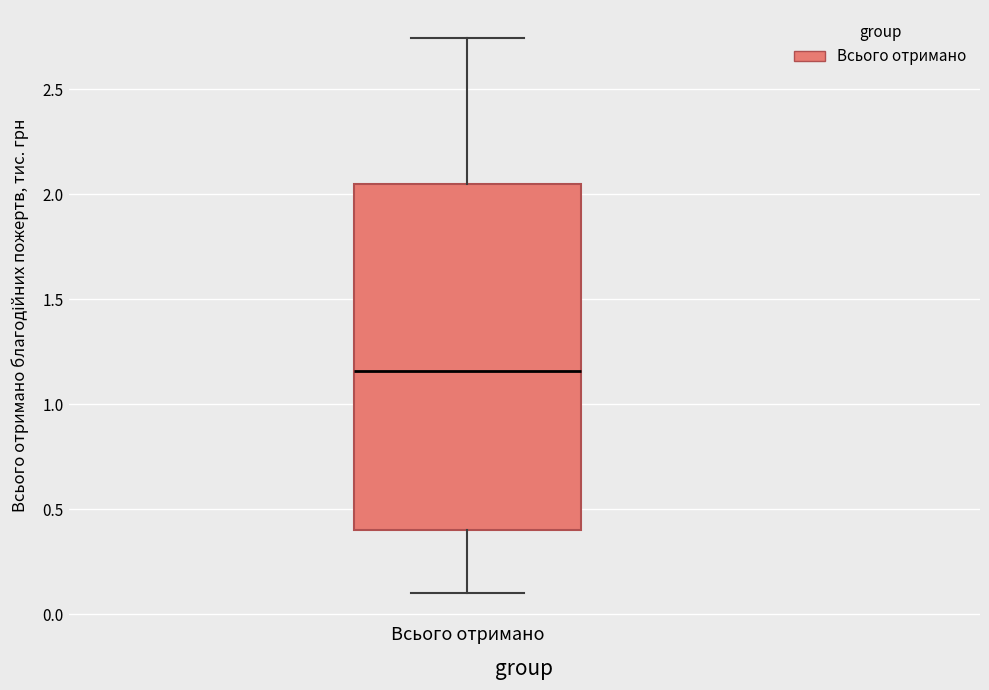

Where does the median line of the box for Всього отримано sit on the y-axis? The values are not printed on the chart, so give them approximately, as read against the axis.

1.15